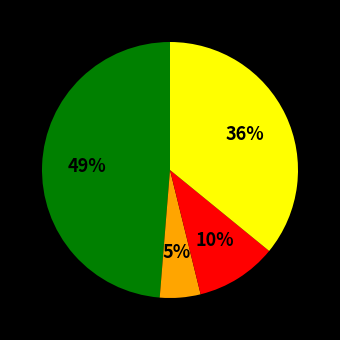

To the nearest percent, what is the average slice percentage?

25%